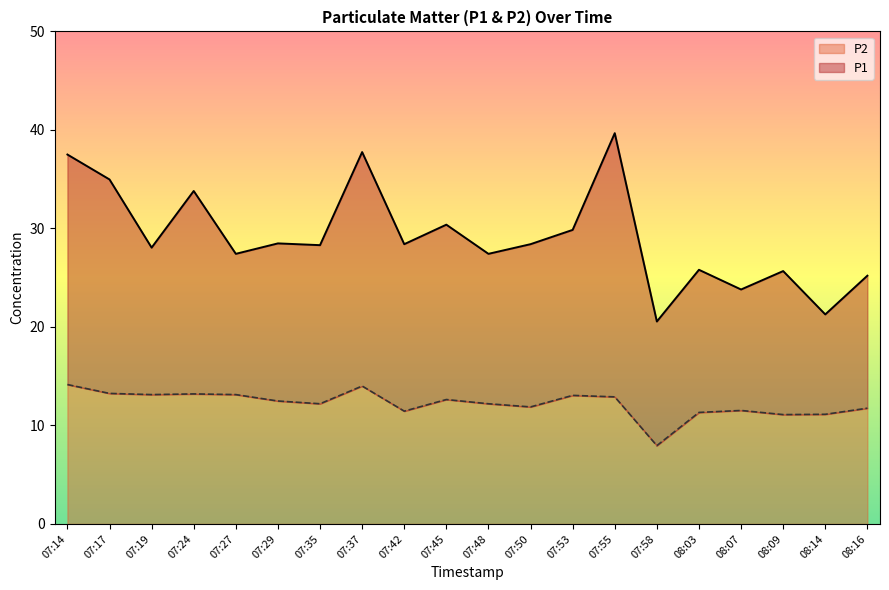

What is the approximate value of P2 at 07:37?

14.0